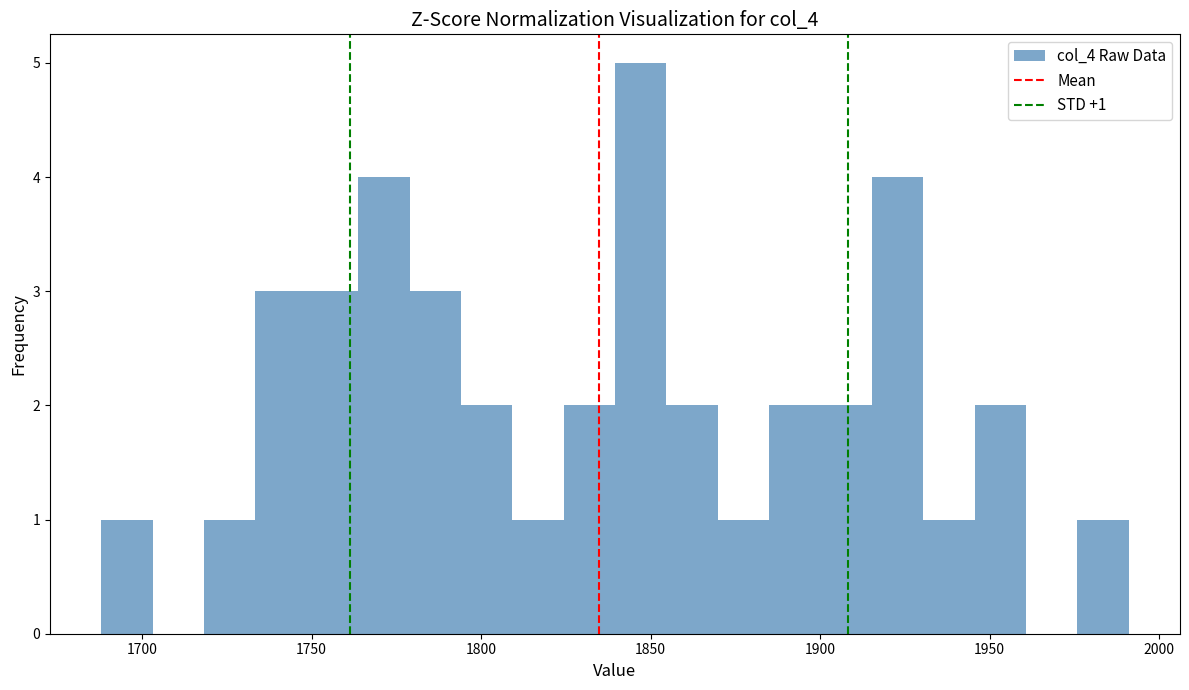

Read against the x-axis, roughly where is the centre of the tallest bar?

1845